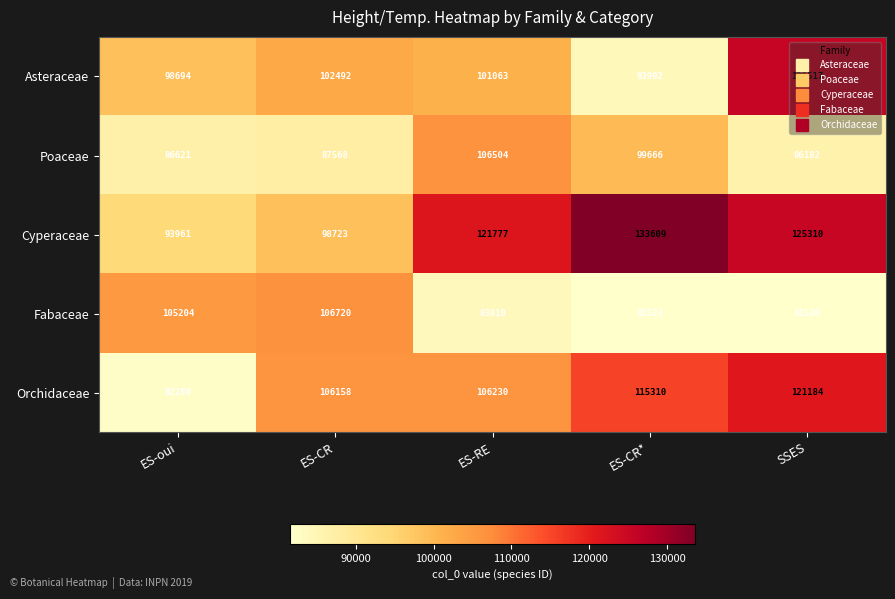

What is the maximum value shown in the chart?

133609